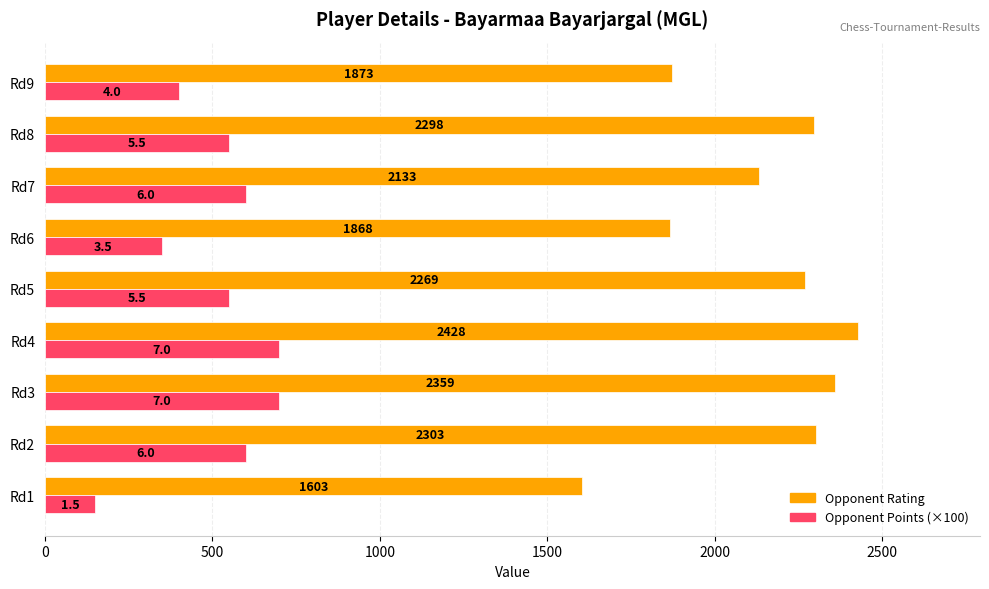

What is the approximate value of Opponent Points (×100) at Rd2, to the nearest 50?

600